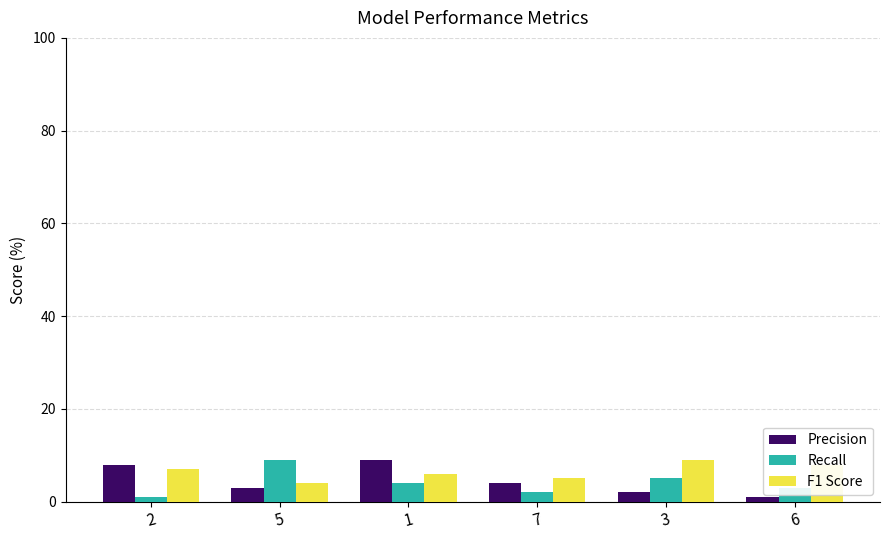

List the labels in order of Precision value, smallest first.

6, 3, 5, 7, 2, 1